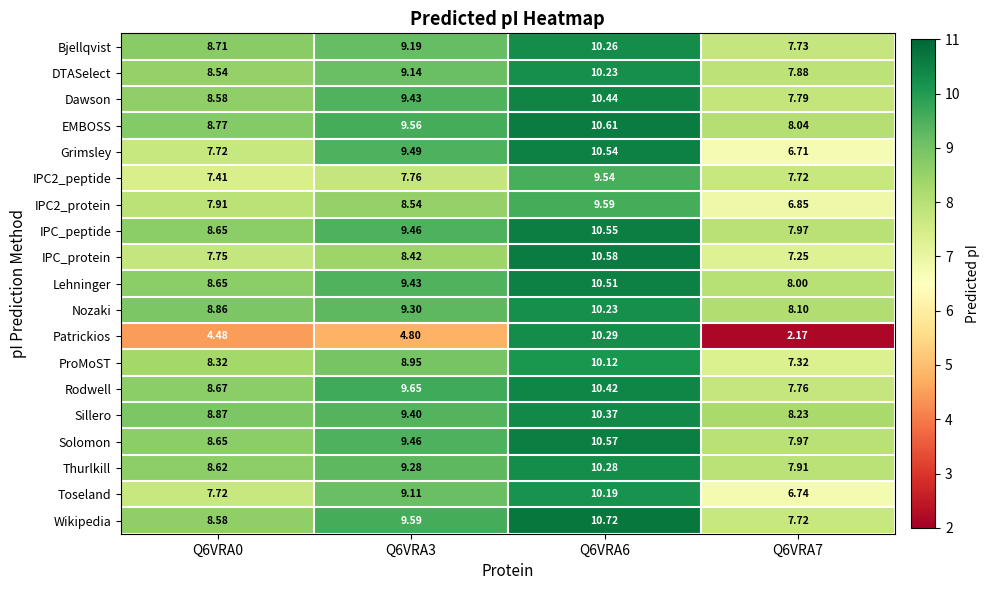

Between Q6VRA0 and Q6VRA3, which series saw the biggest shift?

Grimsley